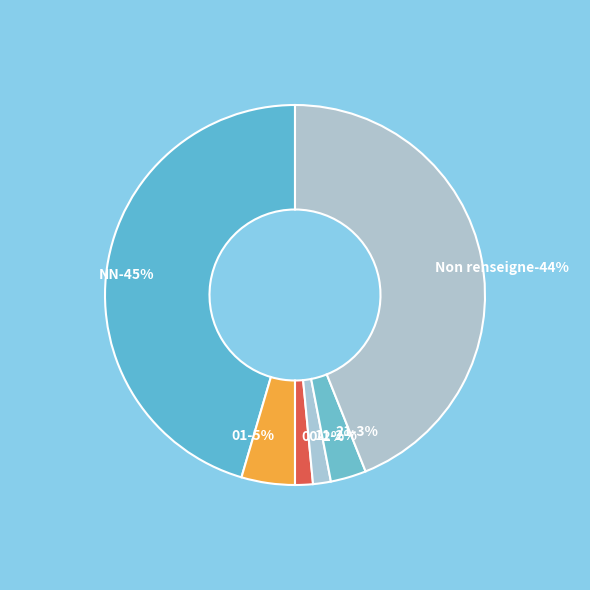

To the nearest percent, what portion does  represent?

44%